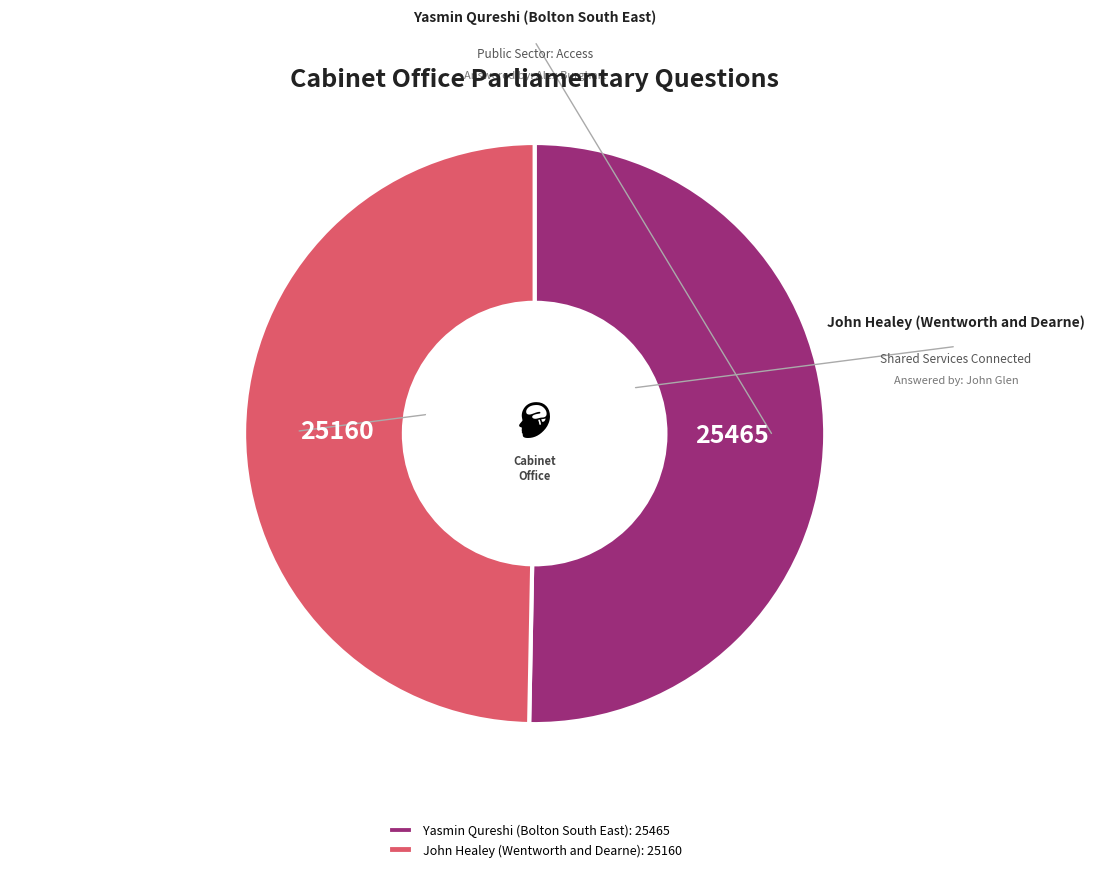

How many segments does this pie chart have?

2